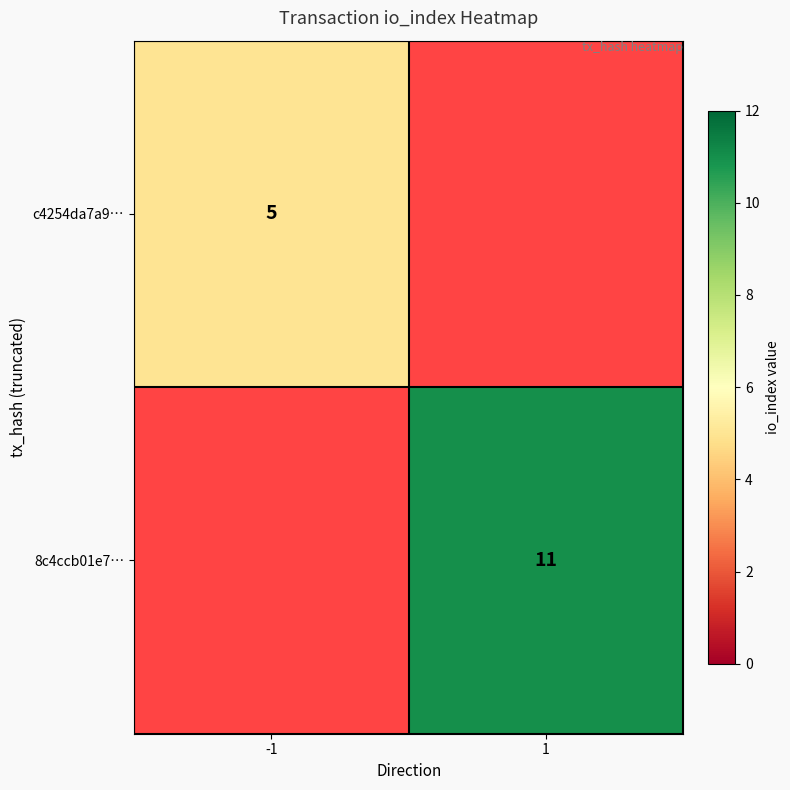

The 8c4ccb01e7… series shows 11 at 1. True or false?

True